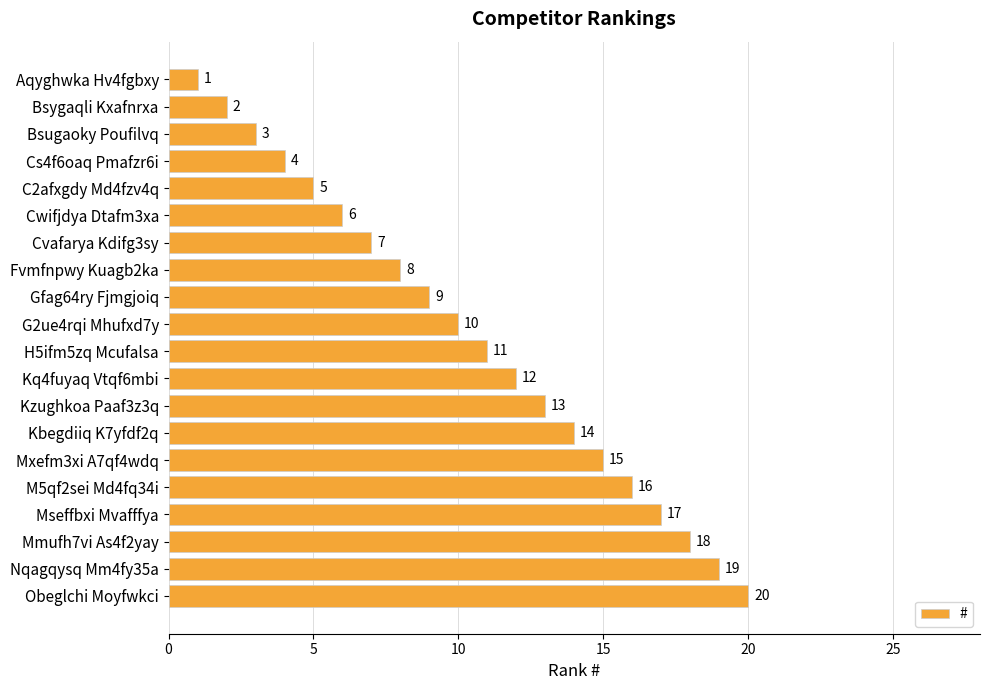

Between Cvafarya Kdifg3sy and Cs4f6oaq Pmafzr6i, which is larger?

Cvafarya Kdifg3sy